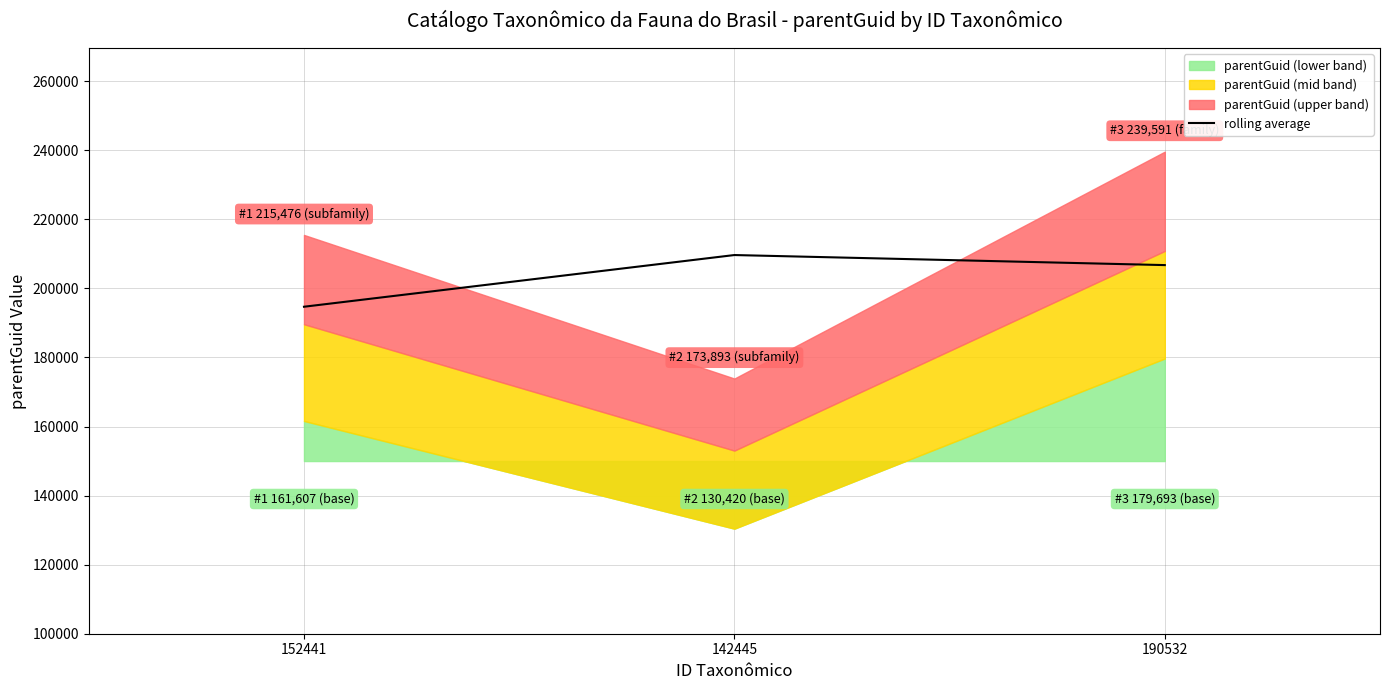

What is the sum of all values?

611079.8